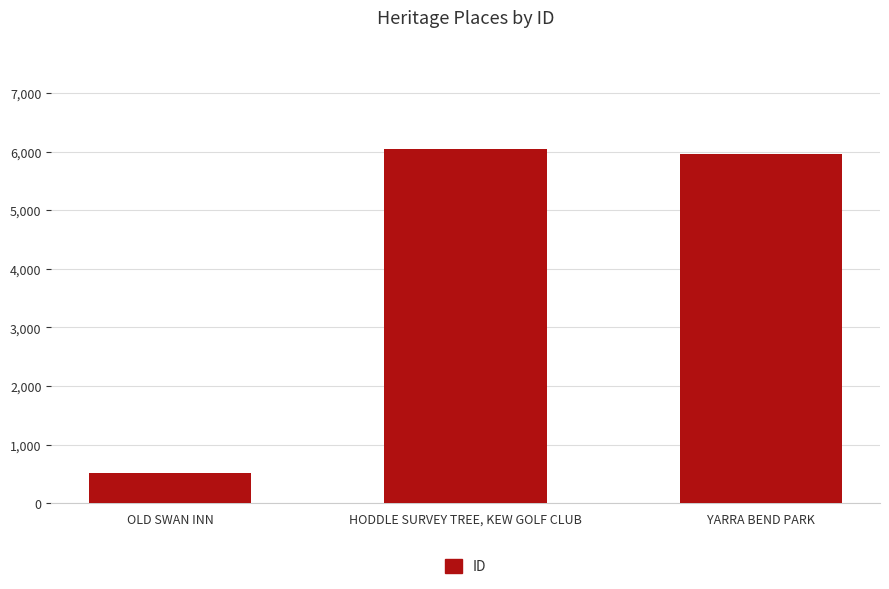

What is the sum of the values at OLD SWAN INN and HODDLE SURVEY TREE, KEW GOLF CLUB?

6560